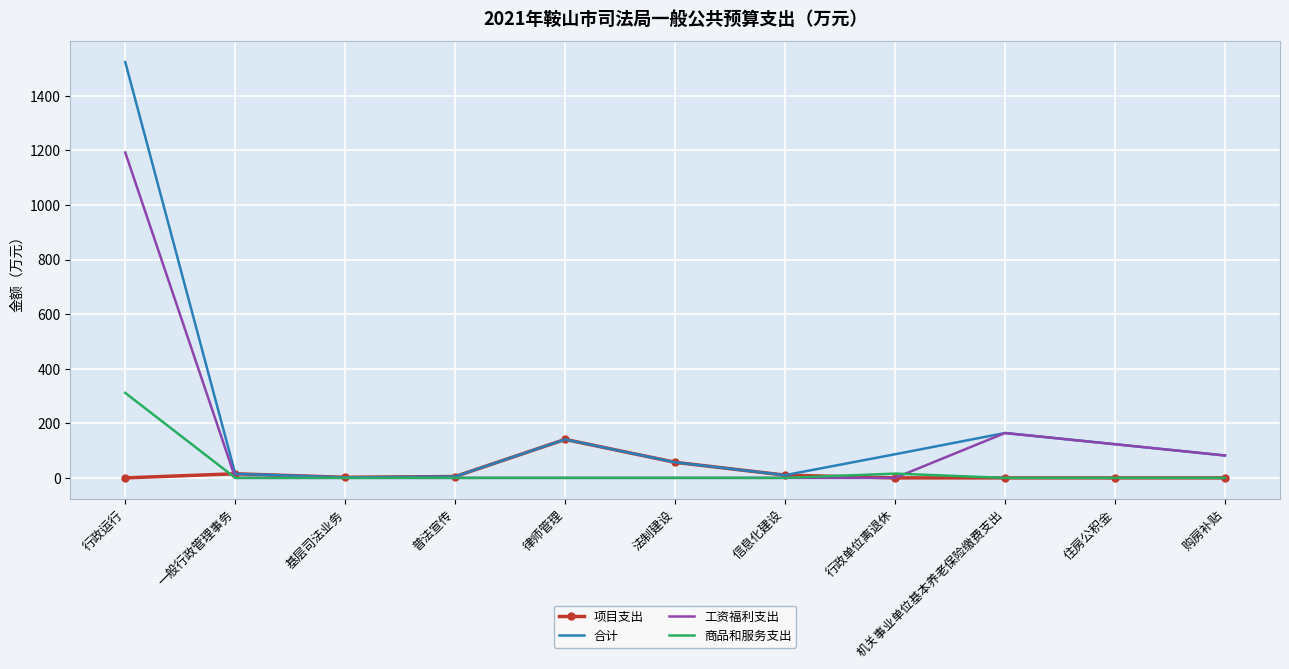

True or false: 商品和服务支出 and 项目支出 intersect in this chart.

True